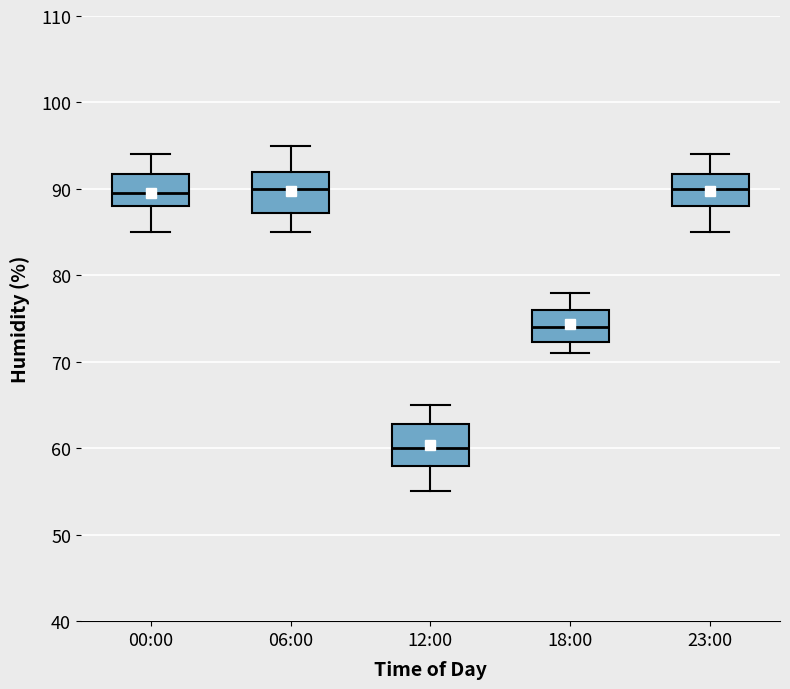

Where does the median line of the box for 06:00 sit on the y-axis? The values are not printed on the chart, so give them approximately, as read against the axis.

90